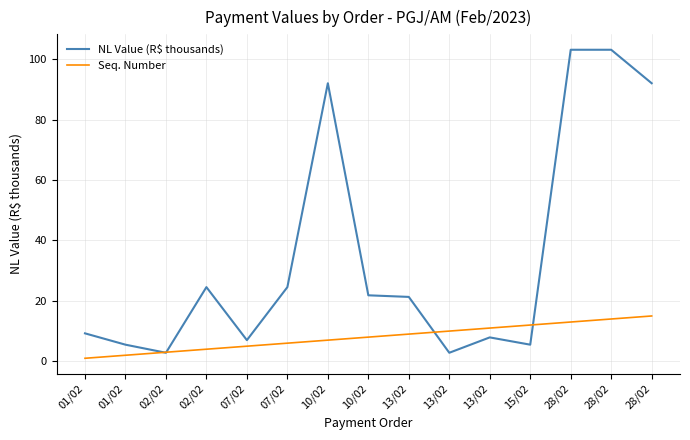

How many interior local valleys does the NL Value (R$ thousands) series have?

4